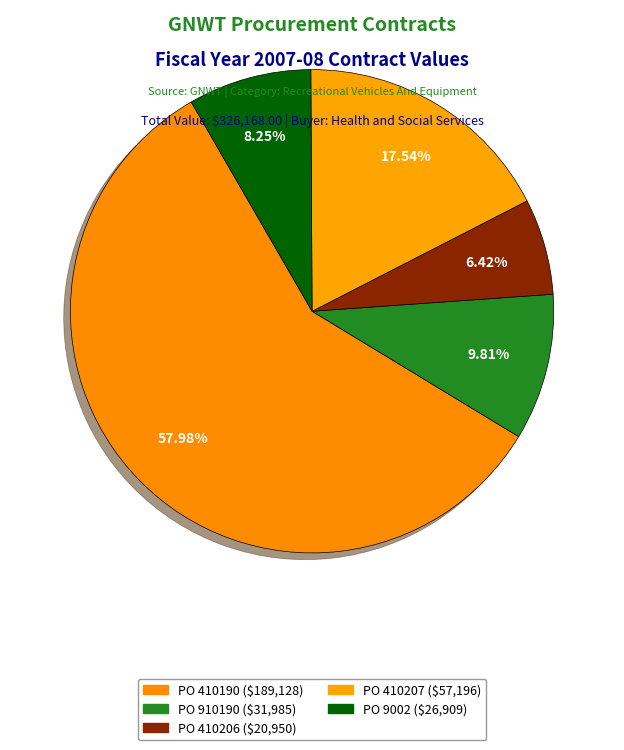

Rank the categories by value from lowest to highest.

PO 410206, PO 9002, PO 910190, PO 410207, PO 410190